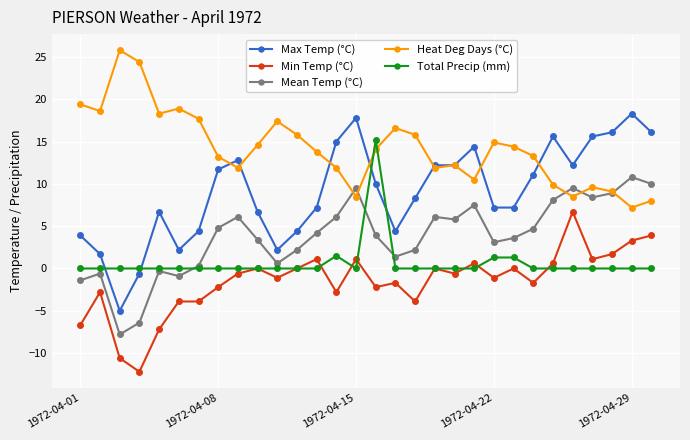

List the series in order of their peak value, lowest first.

Min Temp (°C), Mean Temp (°C), Total Precip (mm), Max Temp (°C), Heat Deg Days (°C)